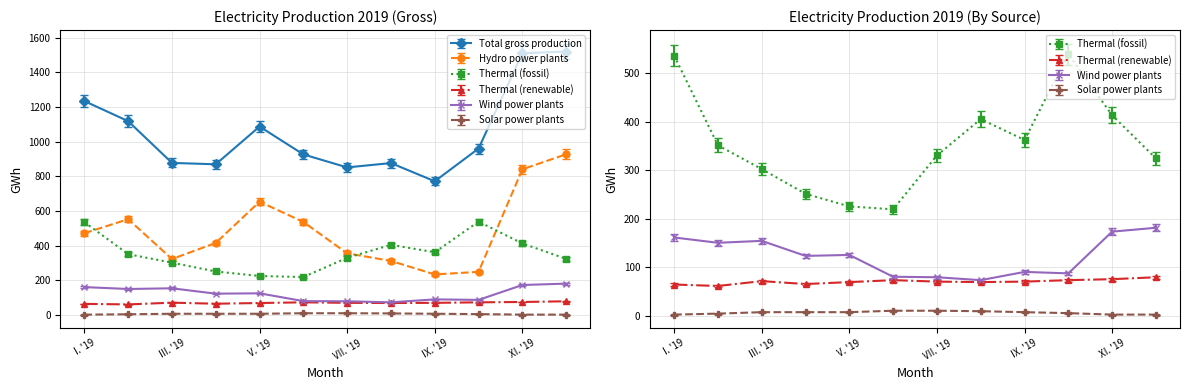

Which category has the lowest value across all series?

I. '19